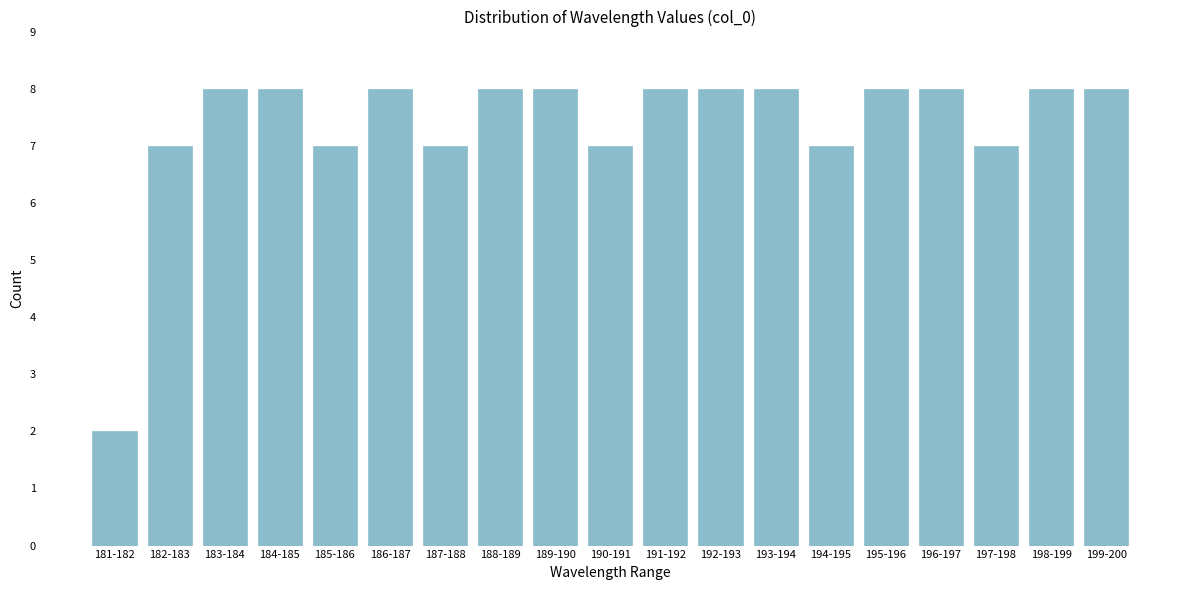

Reading right to left, extract all data points from this chart.

199-200=8	198-199=8	197-198=7	196-197=8	195-196=8	194-195=7	193-194=8	192-193=8	191-192=8	190-191=7	189-190=8	188-189=8	187-188=7	186-187=8	185-186=7	184-185=8	183-184=8	182-183=7	181-182=2